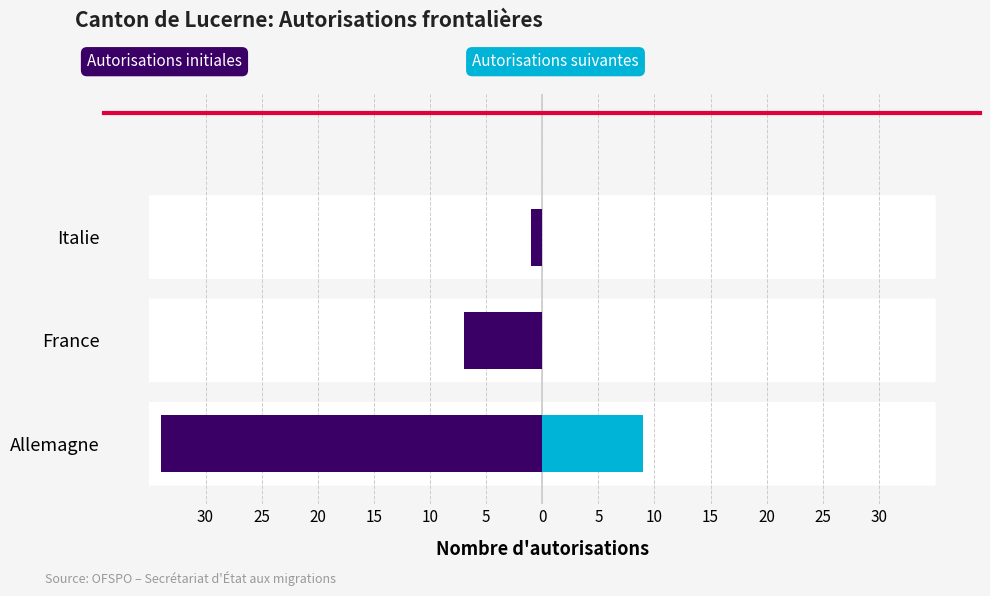

What is the spread (max minus min) of values at Allemagne?

43